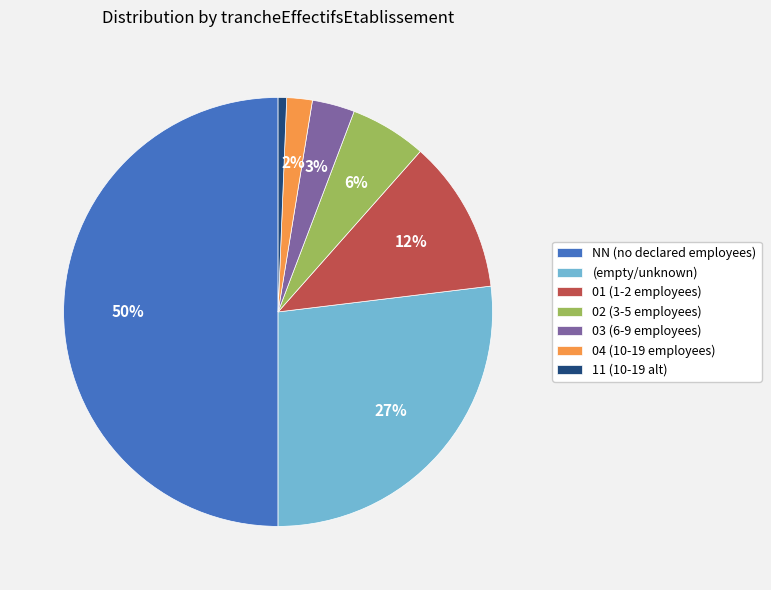

To the nearest percent, what percentage of the pie is 01 (1-2 employees)?

12%